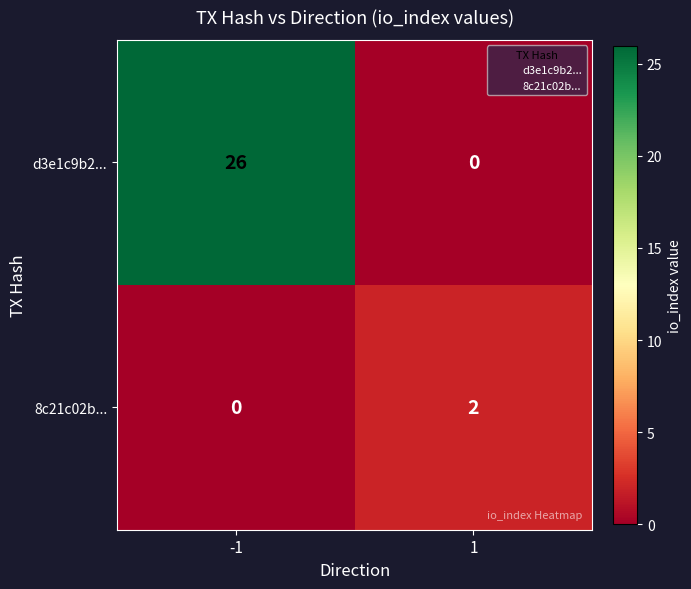

At how many categories does at least one series exceed 17?

1